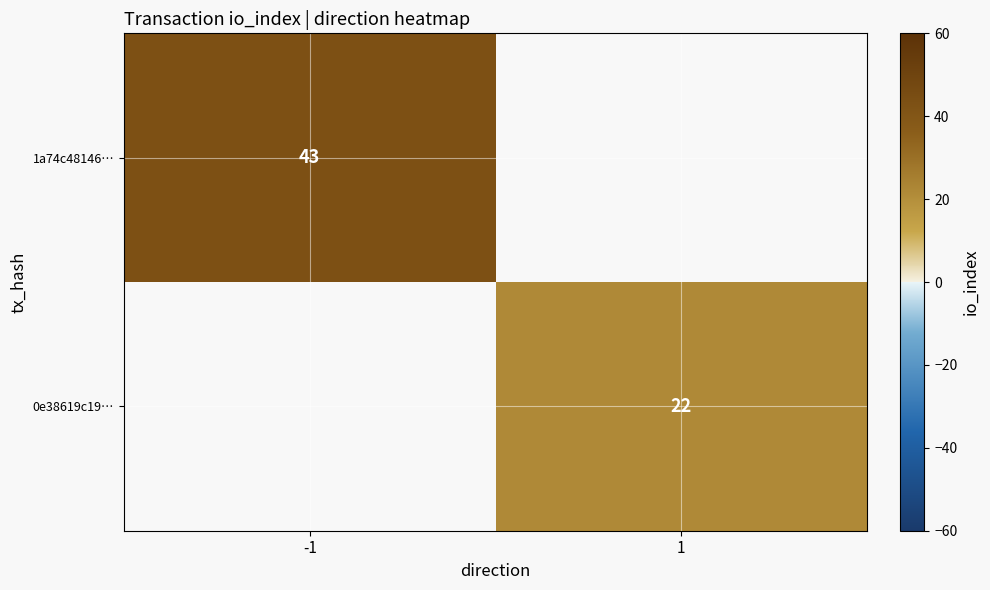

True or false: 1a74c48146… has a value of 43 at -1.

True